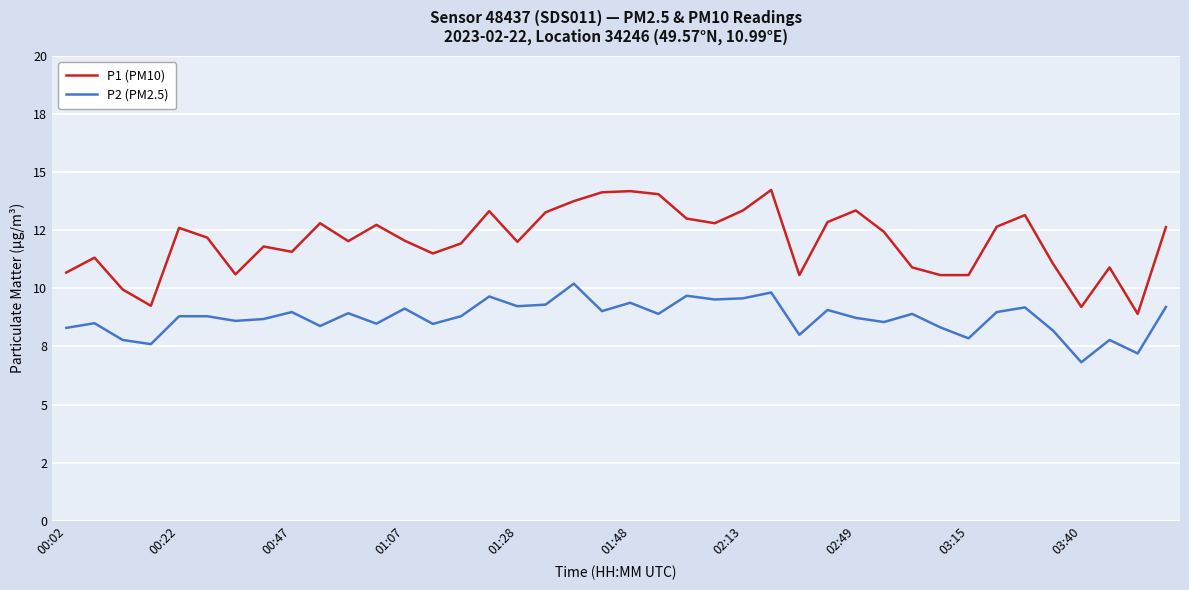

Does the chart display data point markers on the line(s)?

No